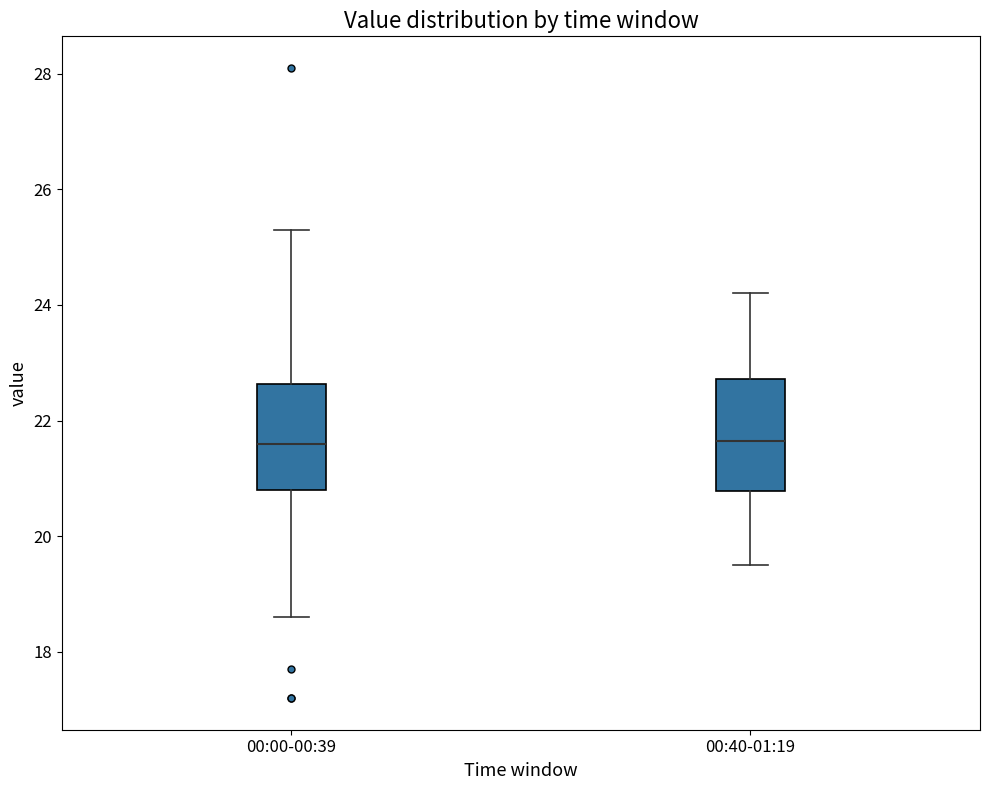

Reading left to right, transcribe this box plot: for each box, give where its median line is, the range the box spans, and where its two whiskers end, as read against the y-axis. The values are not printed on the chart, so give them approximately, as read against the axis.

00:00-00:39: median 21.6, box 20.8 to 22.6, whiskers 18.6 to 25.4
00:40-01:19: median 21.6, box 20.8 to 22.8, whiskers 19.6 to 24.2